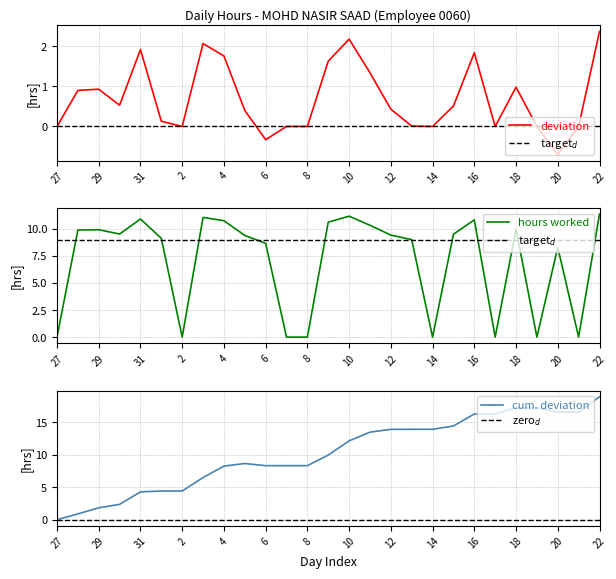

Where is the data nearest to the value 5?

20